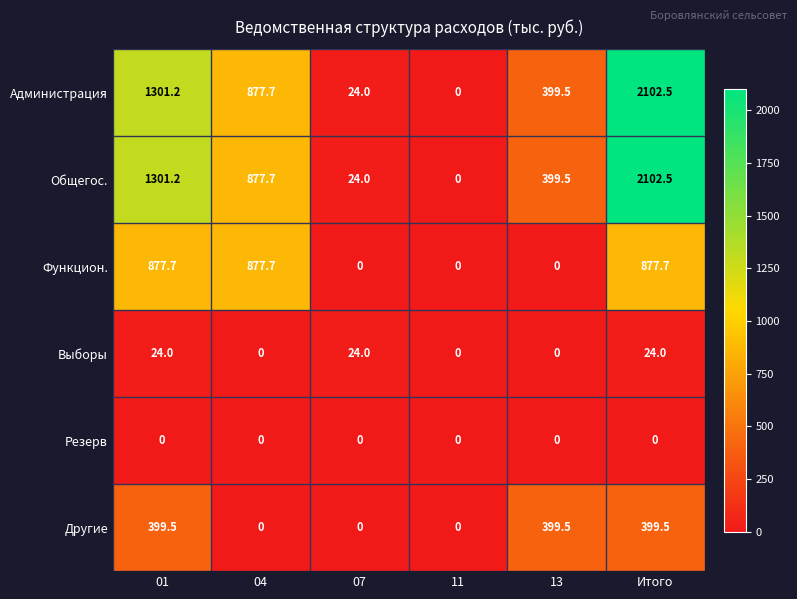

What is the total value across all series at 13?

1198.5